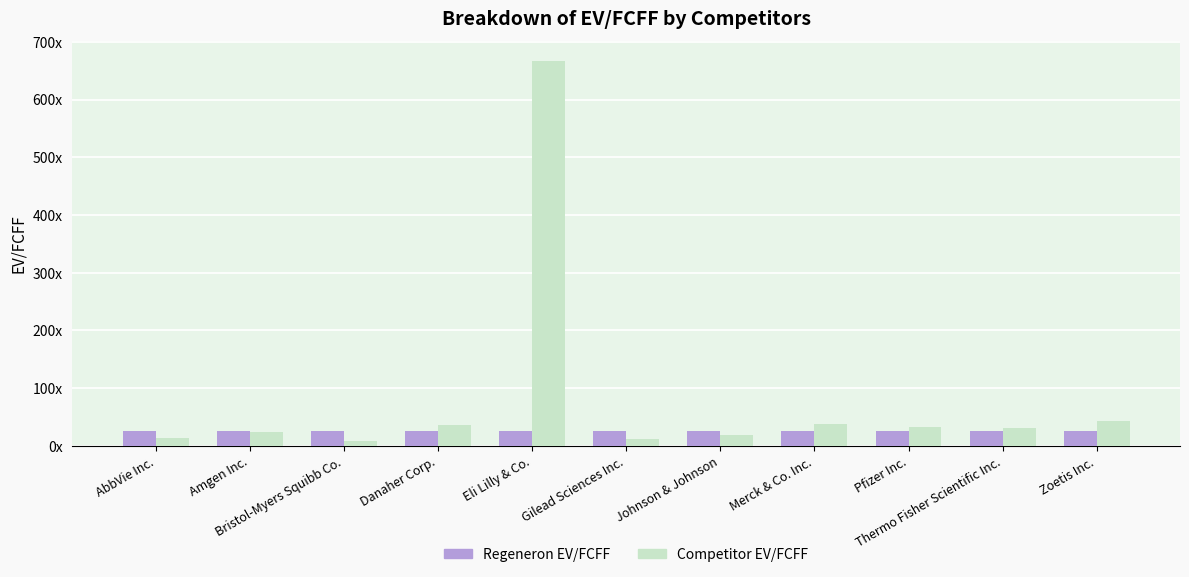

List the labels in order of Regeneron EV/FCFF value, smallest first.

AbbVie Inc., Amgen Inc., Bristol-Myers Squibb Co., Danaher Corp., Eli Lilly & Co., Gilead Sciences Inc., Johnson & Johnson, Merck & Co. Inc., Pfizer Inc., Thermo Fisher Scientific Inc., Zoetis Inc.